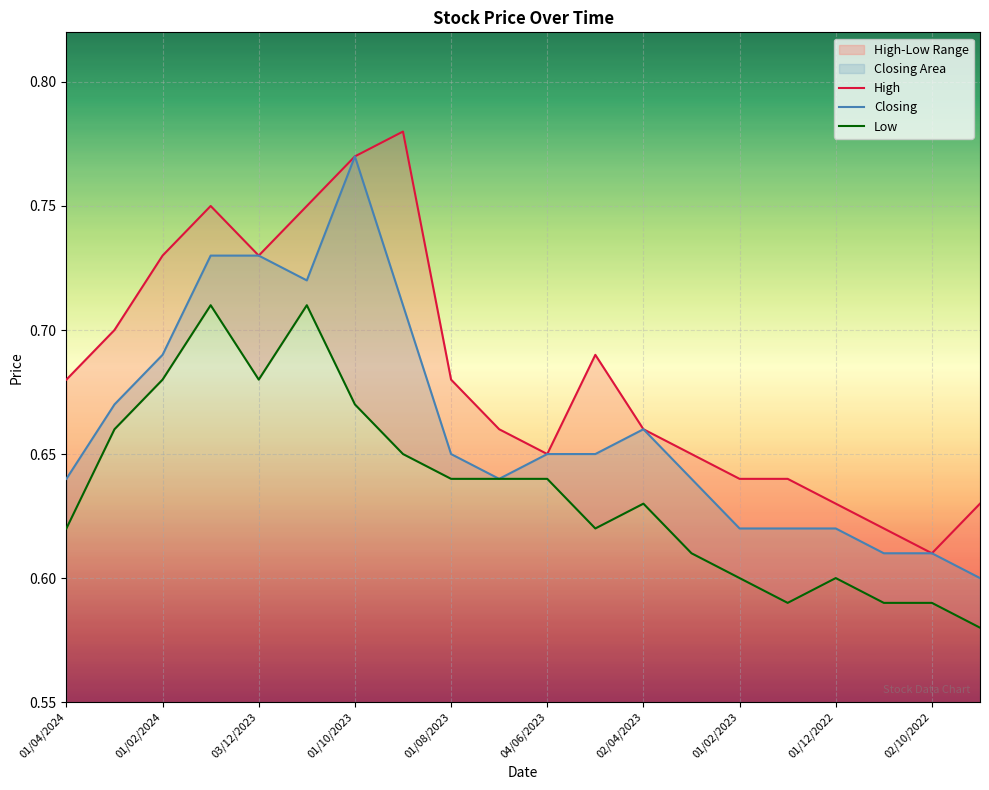

Is it true that Closing equals 0.3 at 02/04/2023?

False